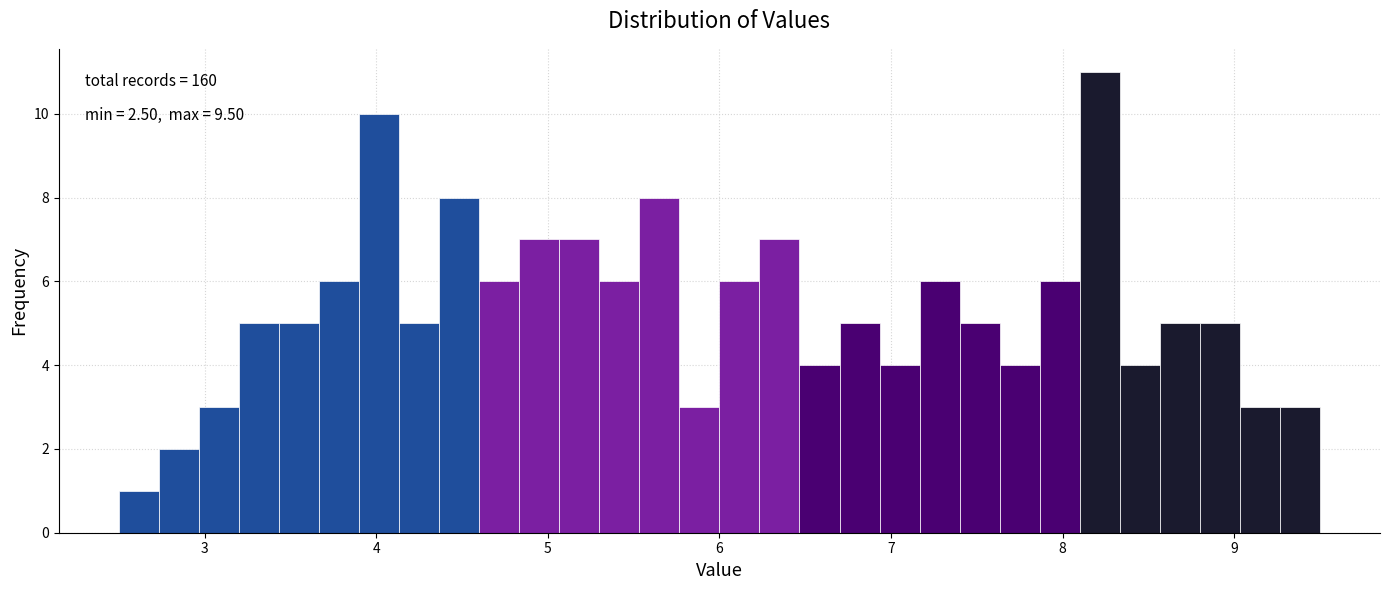

Around what value on the x-axis is the tallest bar? Give the approximate position of its centre, as read against the axis.

8.2